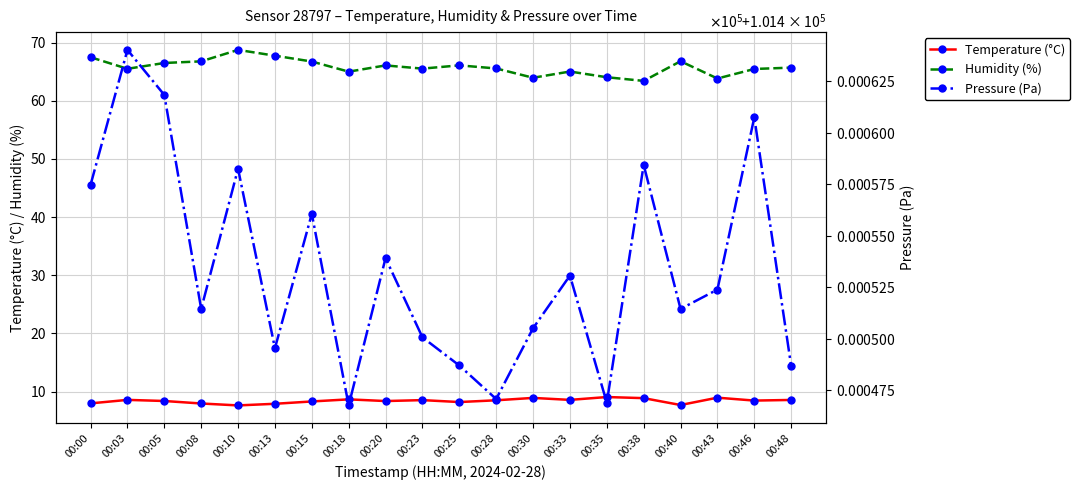

Is this an area chart (filled region under the line)?

No